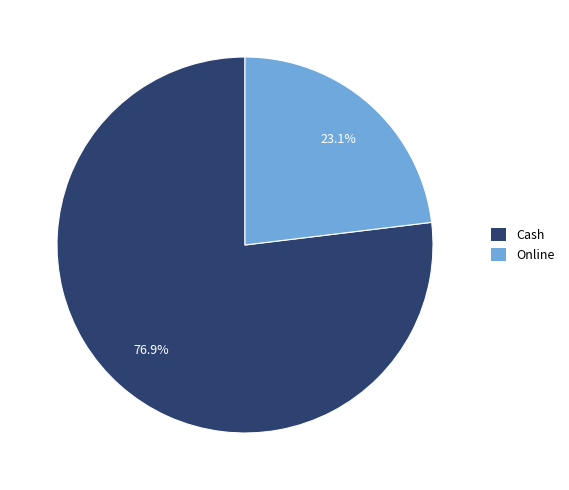

To the nearest percent, what percentage of the pie is Online?

23%